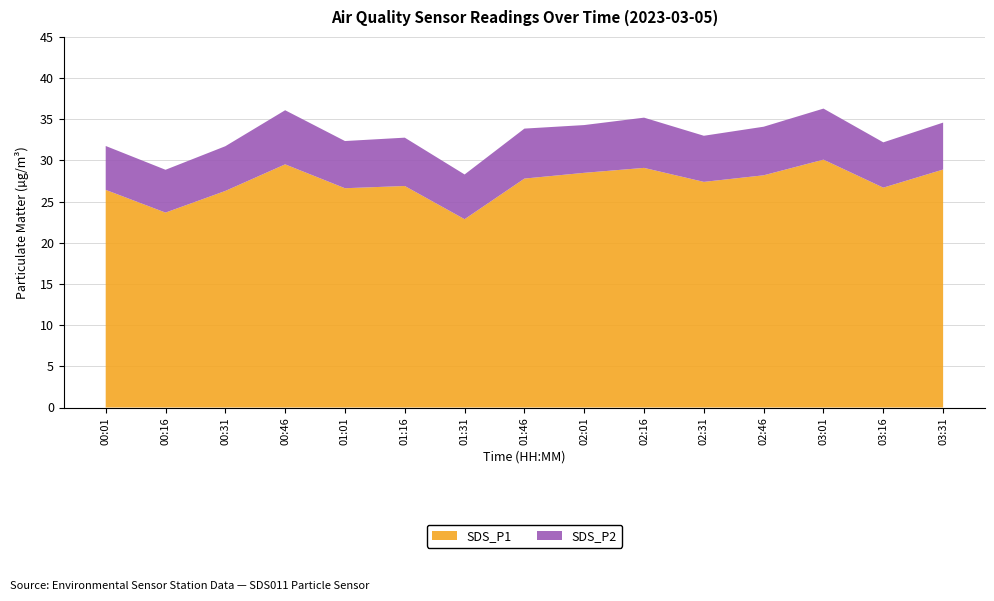

Reading left to right, list all the values displayed in this chart.

SDS_P1: 00:01=26.4	00:16=23.7	00:31=26.3	00:46=29.5	01:01=26.6	01:16=26.9	01:31=22.9	01:46=27.8	02:01=28.5	02:16=29.1	02:31=27.4	02:46=28.2	03:01=30.1	03:16=26.7	03:31=28.9
SDS_P2: 00:01=5.3	00:16=5.2	00:31=5.4	00:46=6.6	01:01=5.7	01:16=5.9	01:31=5.4	01:46=6.1	02:01=5.8	02:16=6.1	02:31=5.6	02:46=5.9	03:01=6.2	03:16=5.5	03:31=5.7